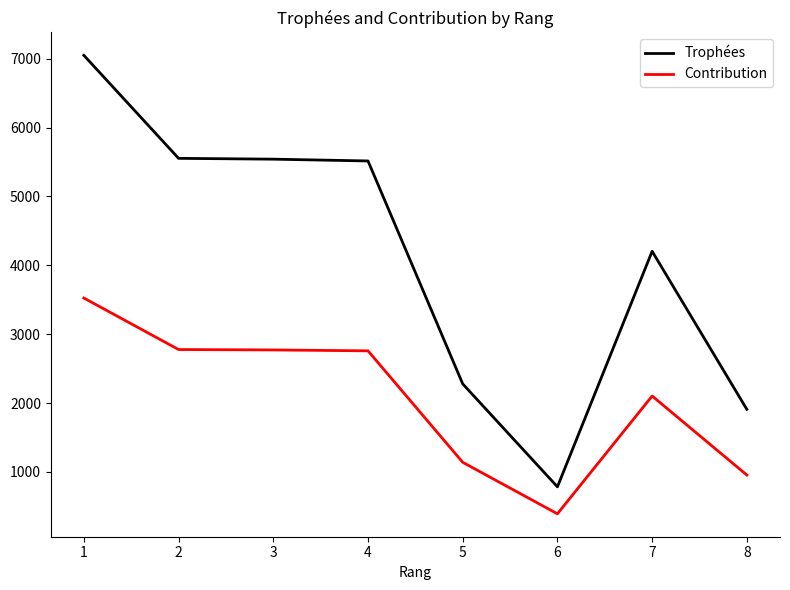

What is the spread (max minus min) of values at 4?

2758